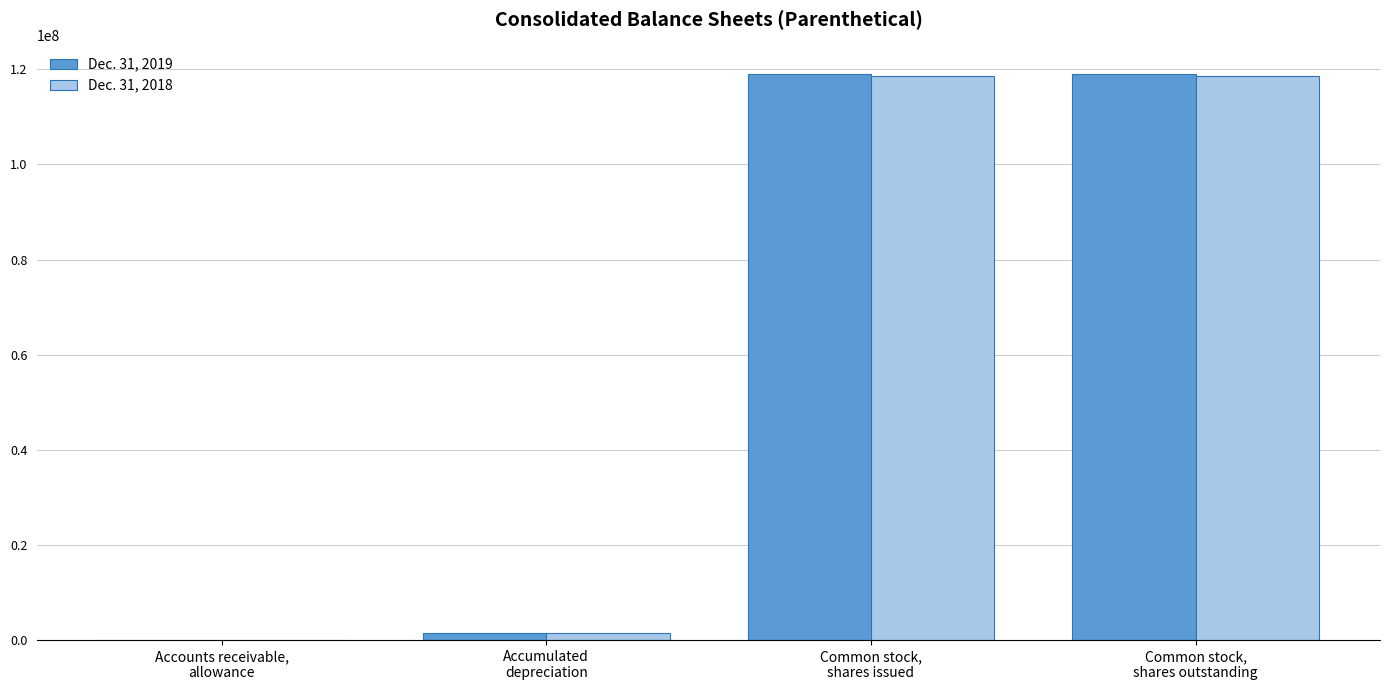

How many groups of bars are there?

4